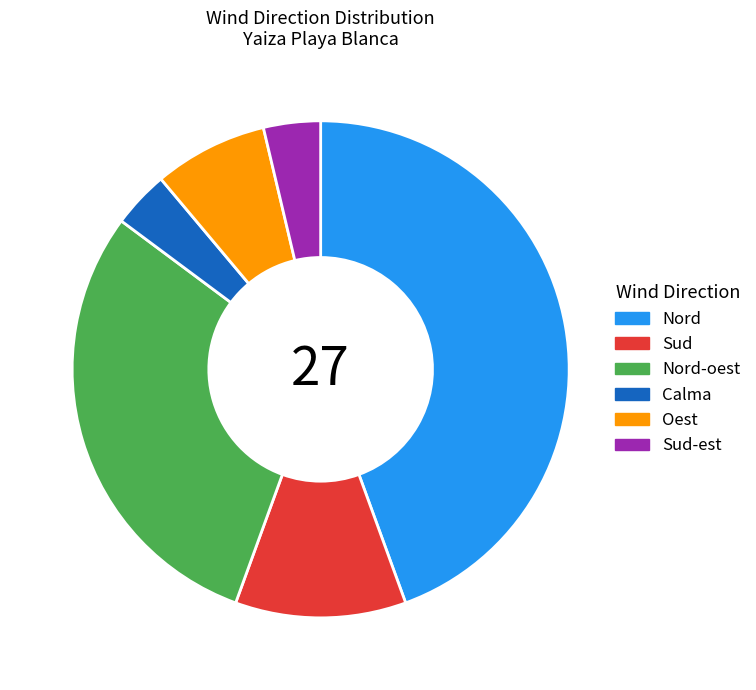

Which slice is the largest?

Nord